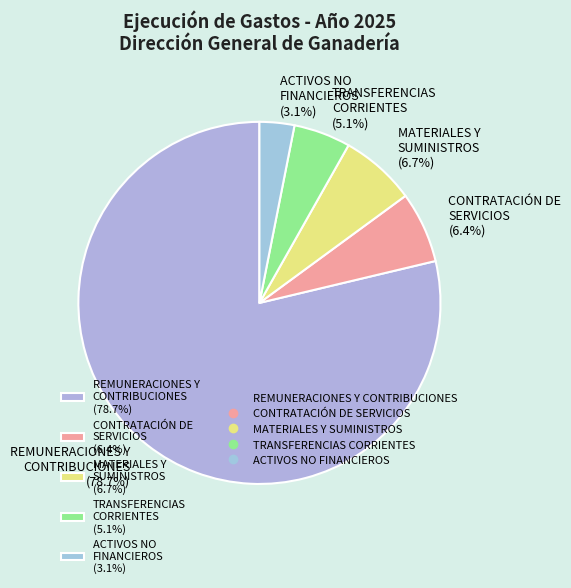

Which category has the biggest portion of the pie?

REMUNERACIONES Y CONTRIBUCIONES